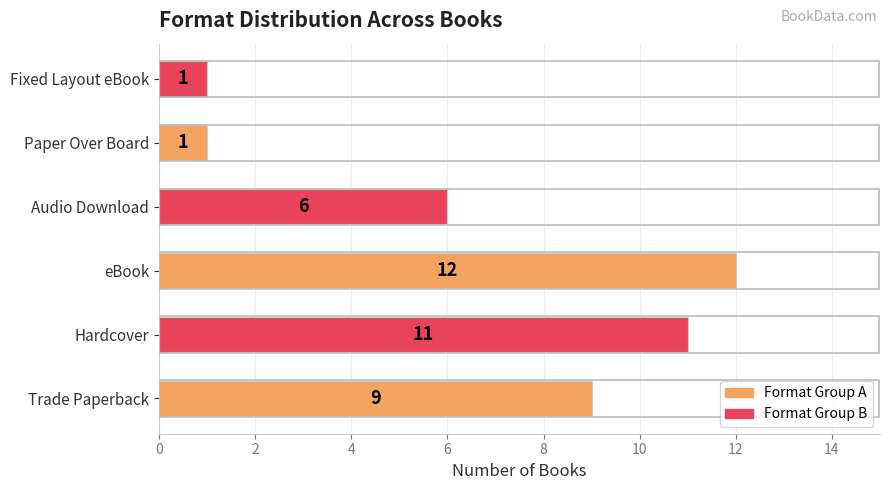

Reading bottom to top, what are all the values shown in this chart?

Trade Paperback=9	Hardcover=11	eBook=12	Audio Download=6	Paper Over Board=1	Fixed Layout eBook=1